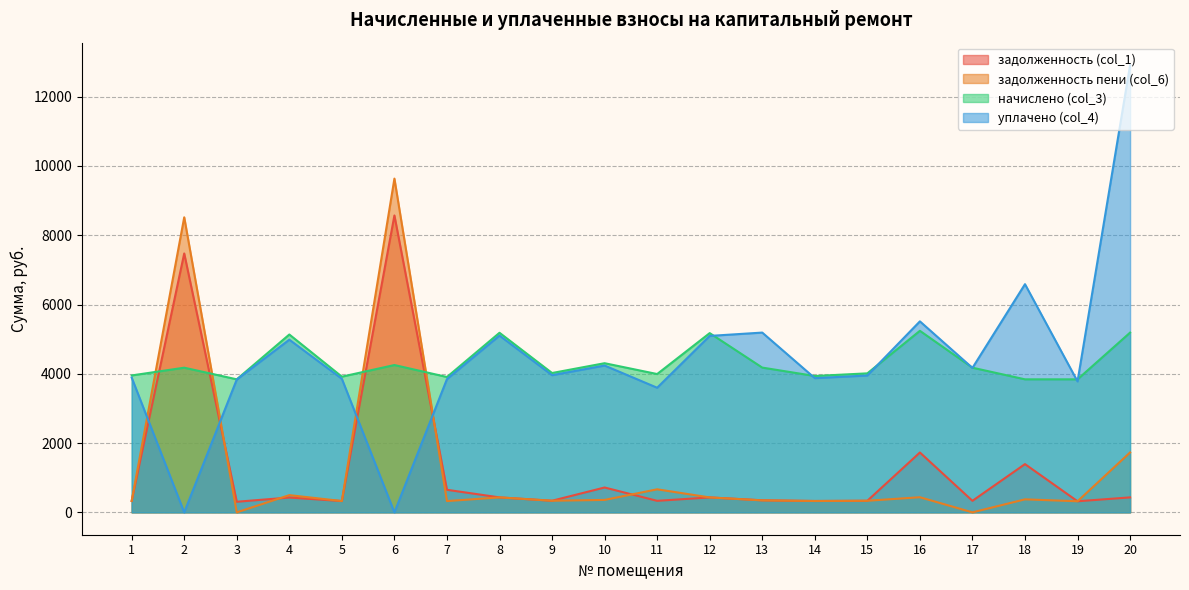

What is the difference between the задолженность пени (col_6) values at 15 and 13?

11.1